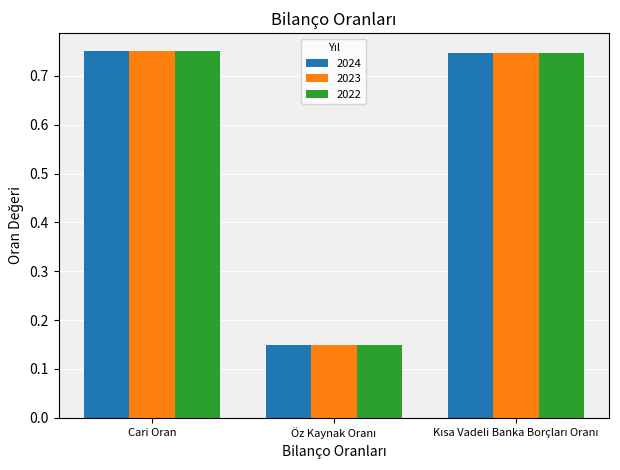

Is it true that 2024 equals 0.2 at Cari Oran?

False